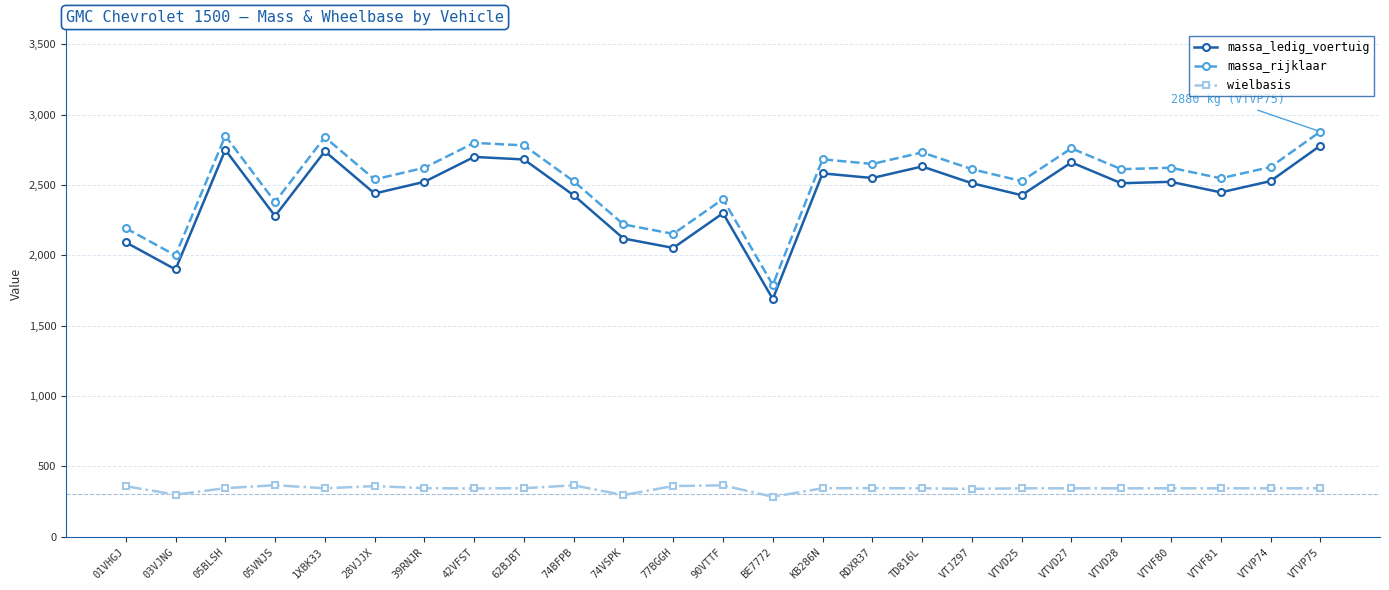

What is the difference between the highest and lowest values at 62BJBT?

2437